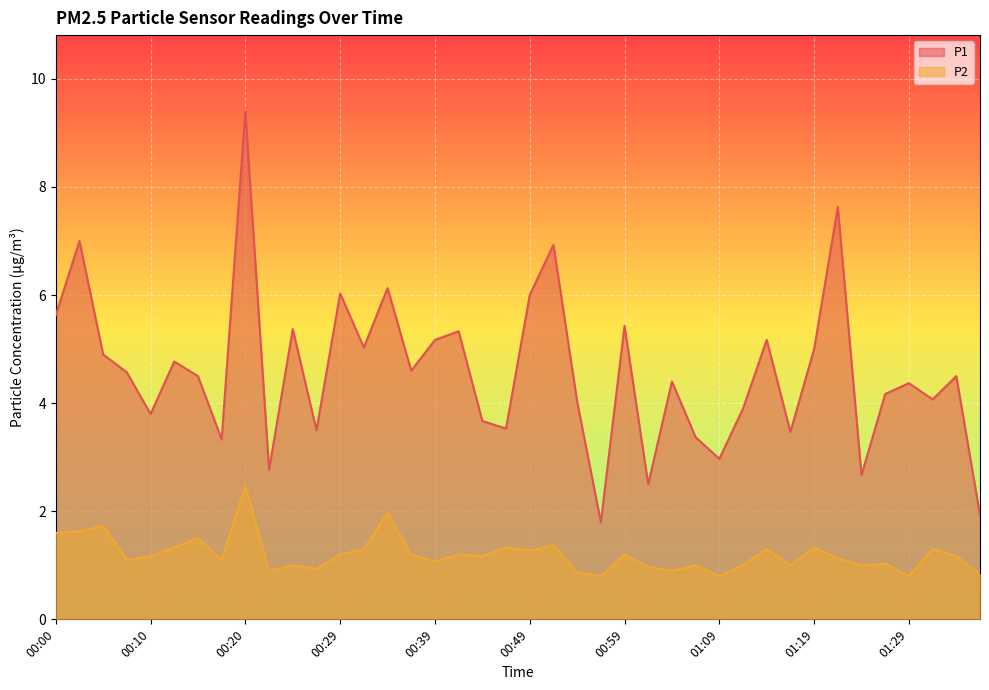

What is the approximate value of P2 at 00:22?

0.9